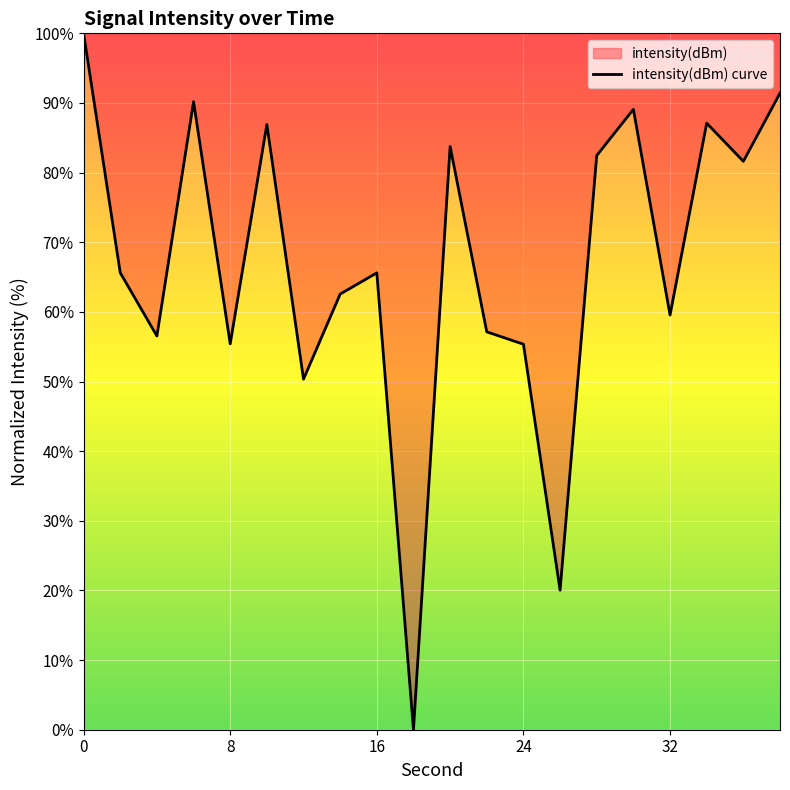

What is the greatest value displayed?

100.0